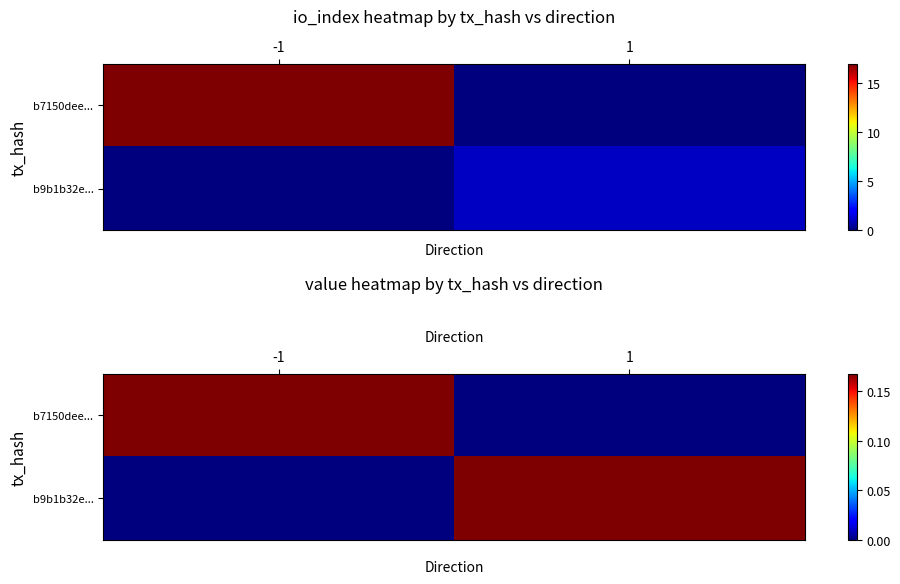

The value of b9b1b32e... at 1 is 0.3. True or false?

False